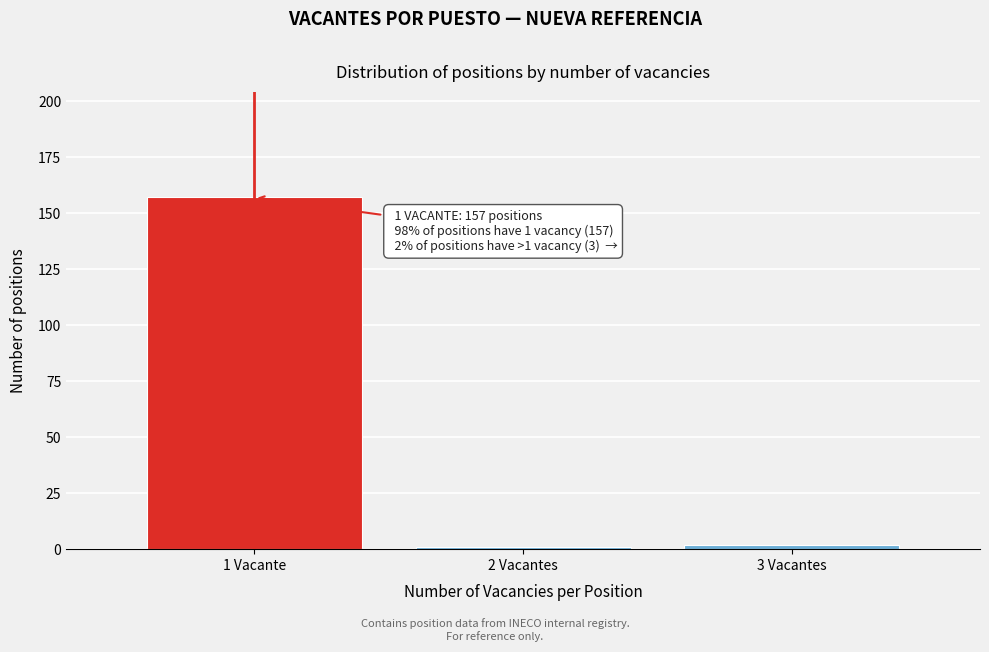

Reading left to right, transcribe all the data shown in this chart.

157	1	2